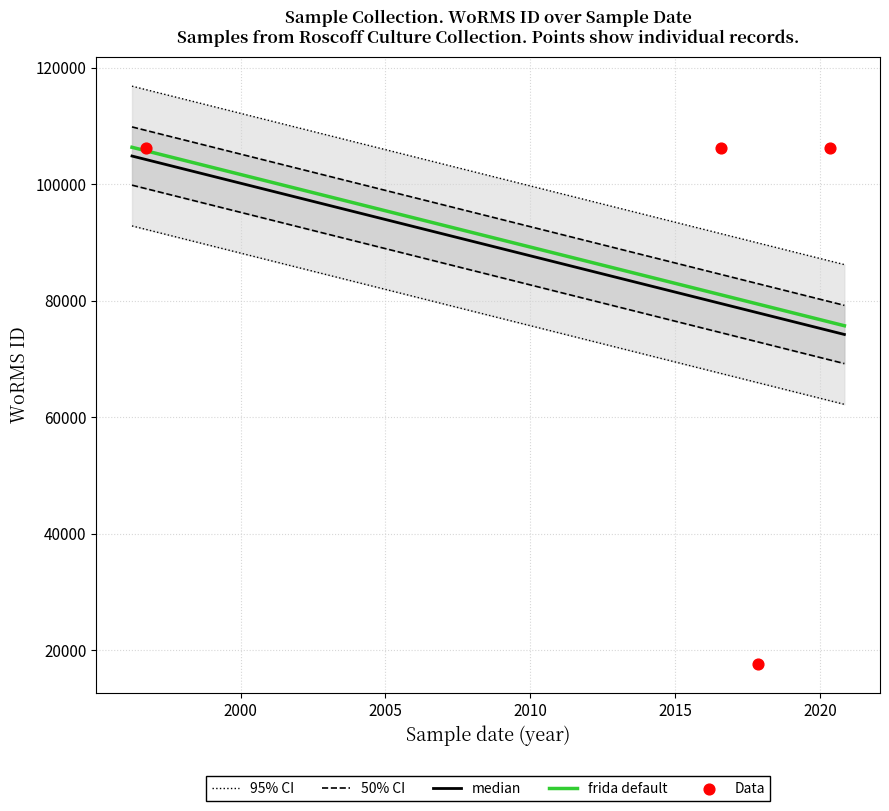

Which has a higher value, 2020-05-03 or 2017-11-10?

2020-05-03